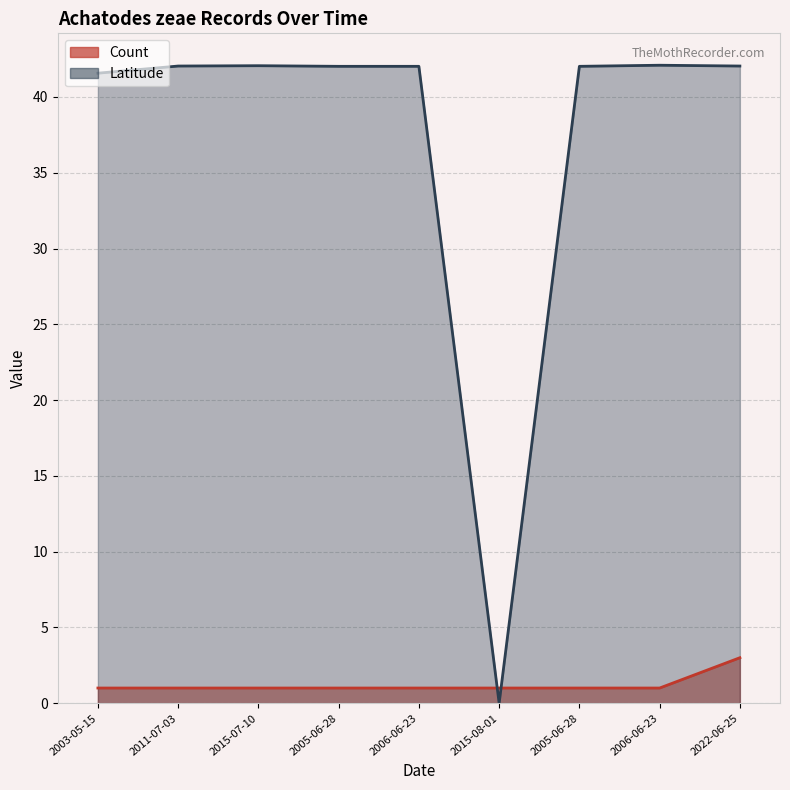

What is the sum of all Latitude values?

335.9